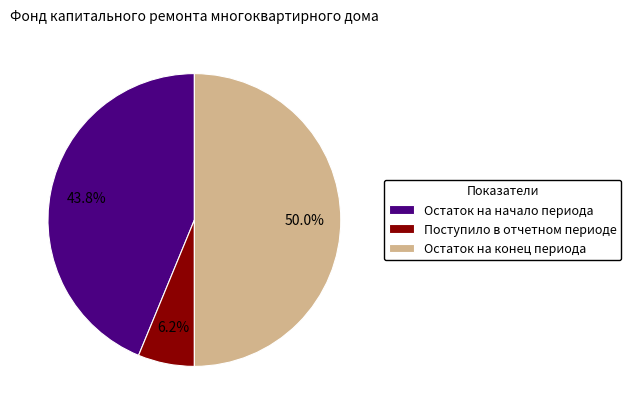

To the nearest percent, what is the difference between the largest and smallest slice percentages?

44%